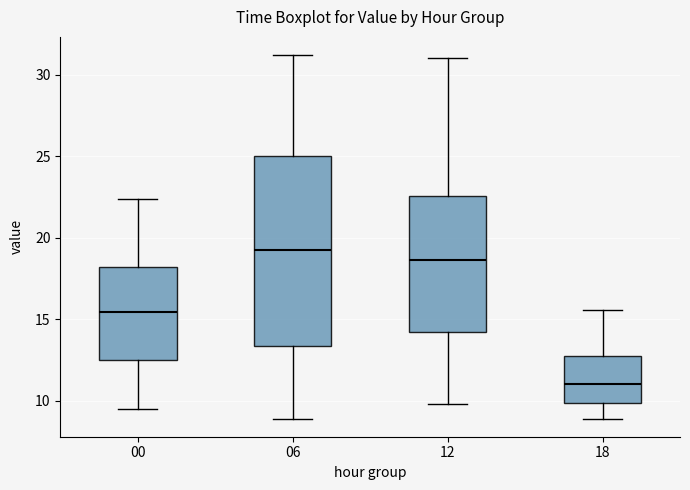

Comparing the boxes themselves (not the whiskers), which one is the tallest?

06